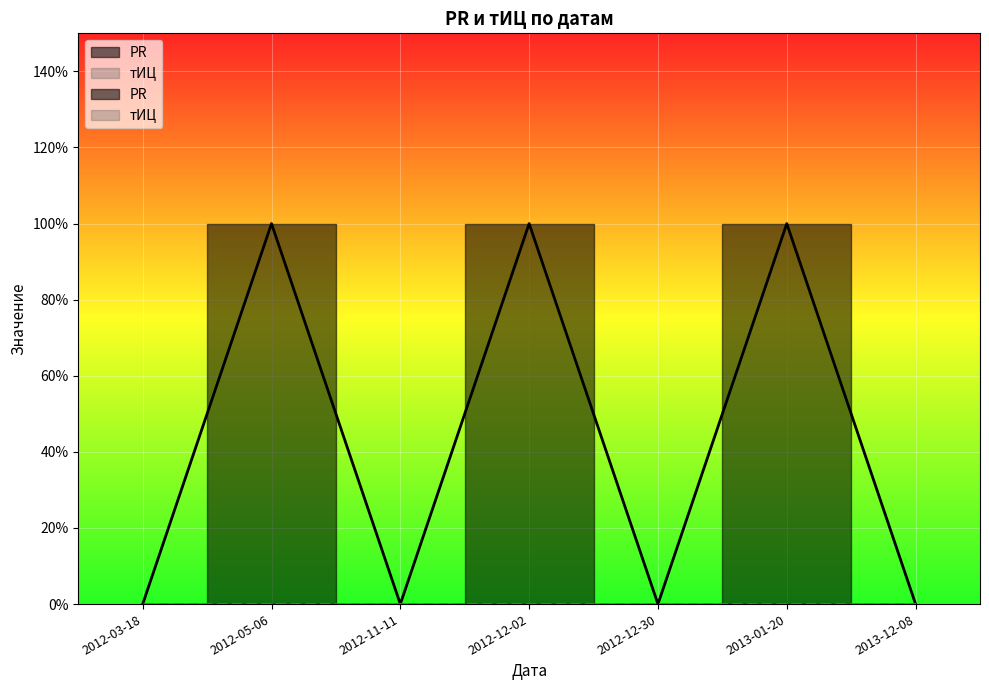

At which category does the data reach its first local peak?

2012-05-06